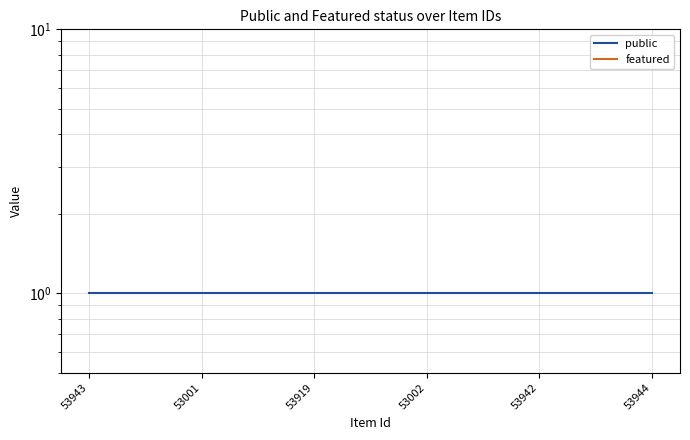

What are all the series names shown in the legend?

public, featured